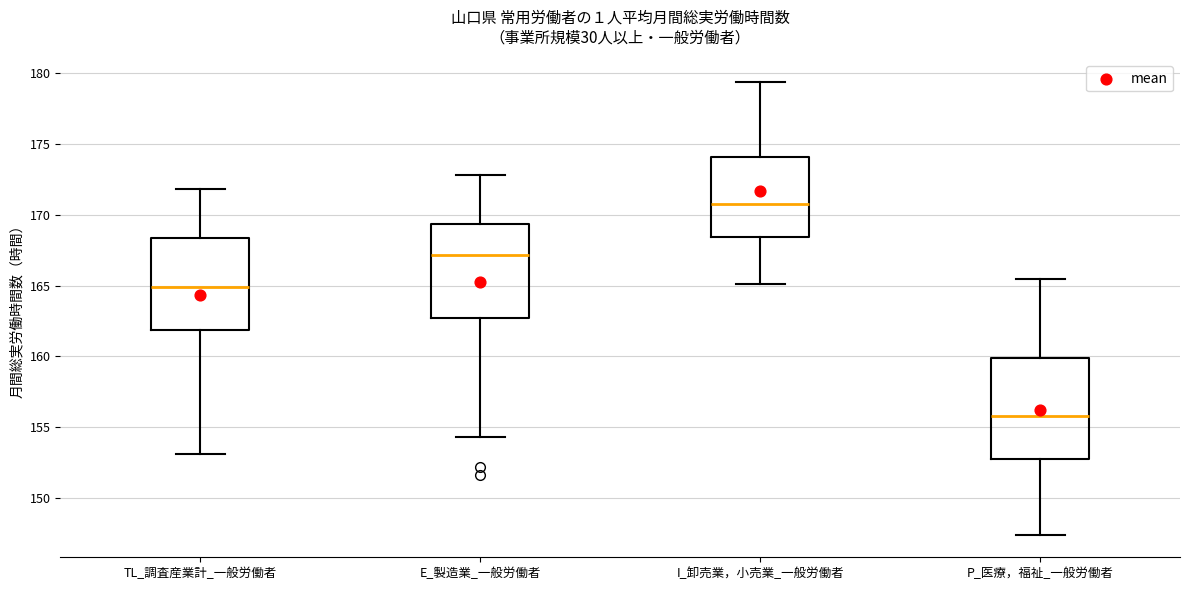

Where does the median line of the box for P_医療，福祉_一般労働者 sit on the y-axis? The values are not printed on the chart, so give them approximately, as read against the axis.

156.0